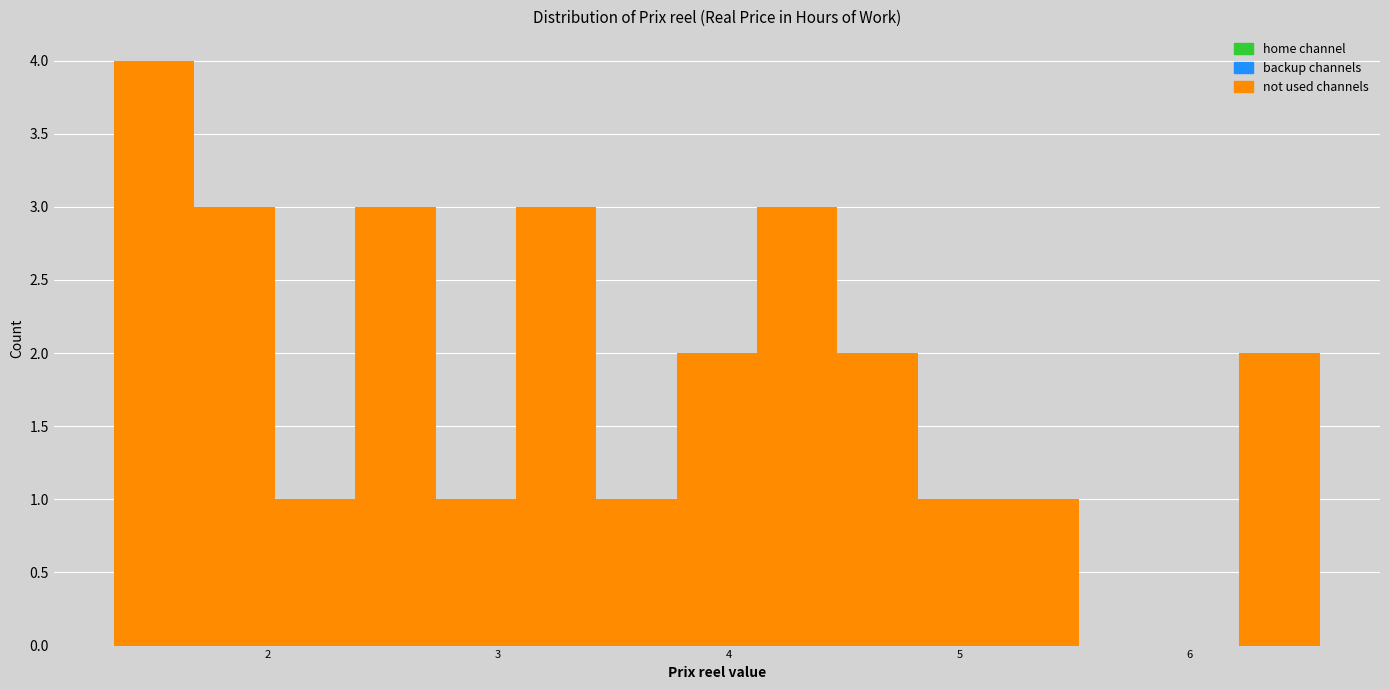

Around what value on the x-axis is the tallest bar? Give the approximate position of its centre, as read against the axis.

1.5